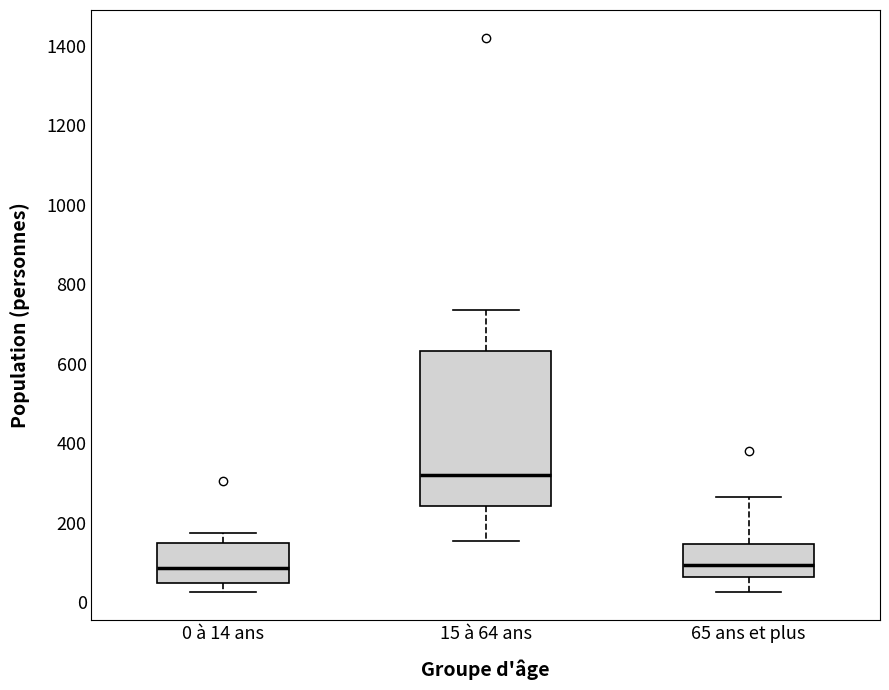

Reading left to right, transcribe this box plot: for each box, give where its median line is, the range the box spans, and where its two whiskers end, as read against the y-axis. The values are not printed on the chart, so give them approximately, as read against the axis.

0 à 14 ans: median 80, box 40 to 160, whiskers 20 to 180
15 à 64 ans: median 320, box 240 to 640, whiskers 160 to 740
65 ans et plus: median 100, box 60 to 140, whiskers 20 to 260